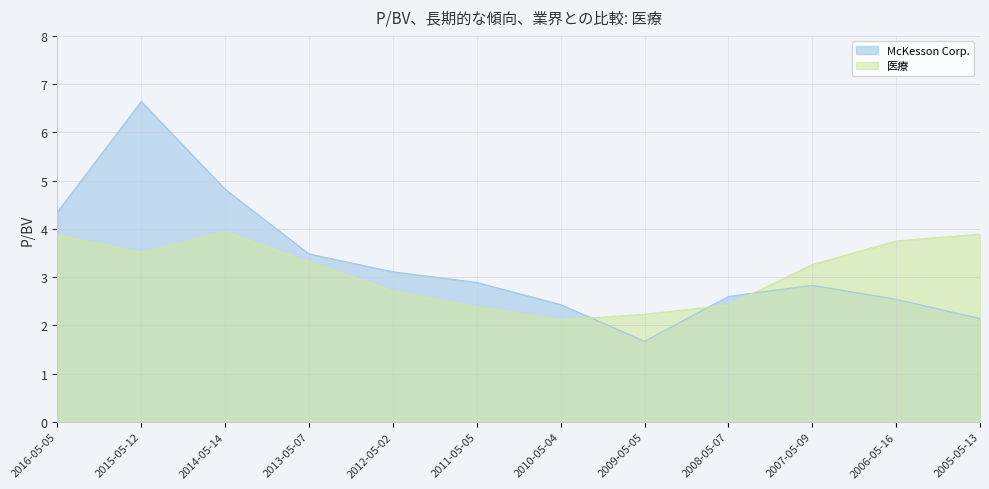

What is the label of the 7th point from the left?

2010-05-04